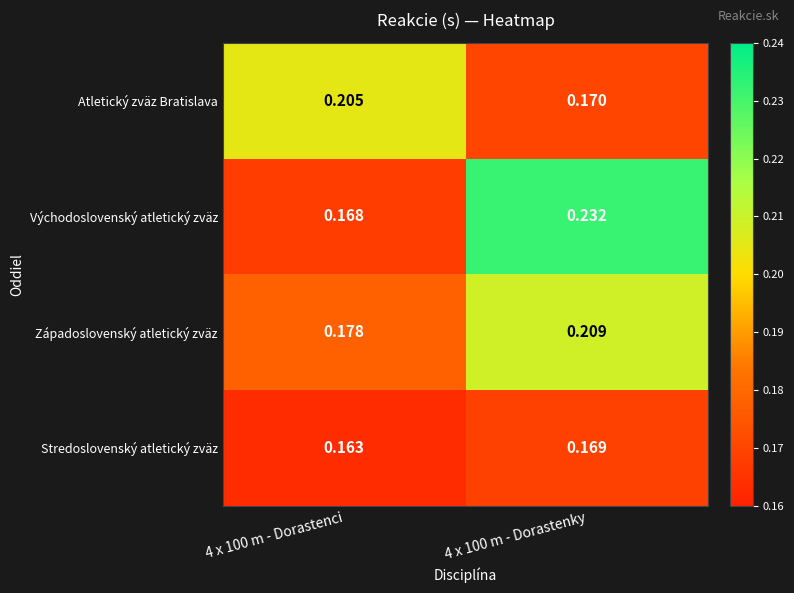

Which series has the largest total across all categories?

Východoslovenský atletický zväz